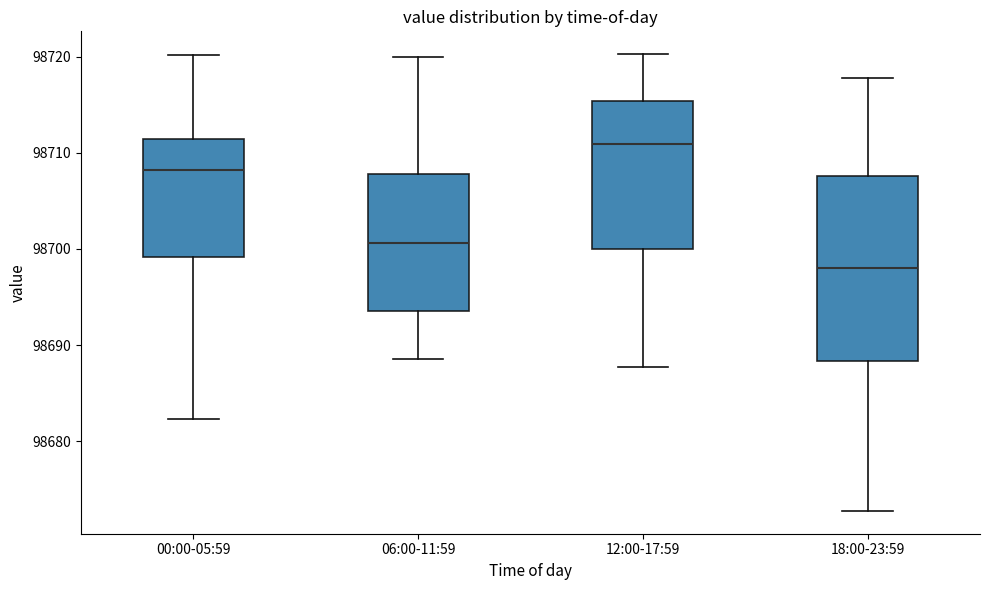

Where is the lower edge of the box for 06:00-11:59 on the y-axis? The values are not printed on the chart, so give them approximately, as read against the axis.

98694